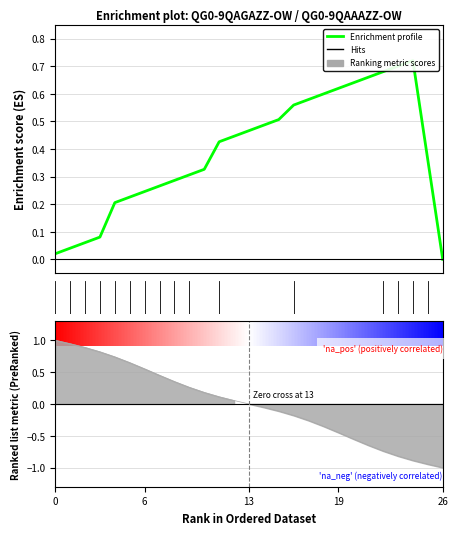

The value at 14 is 0.5. True or false?

True